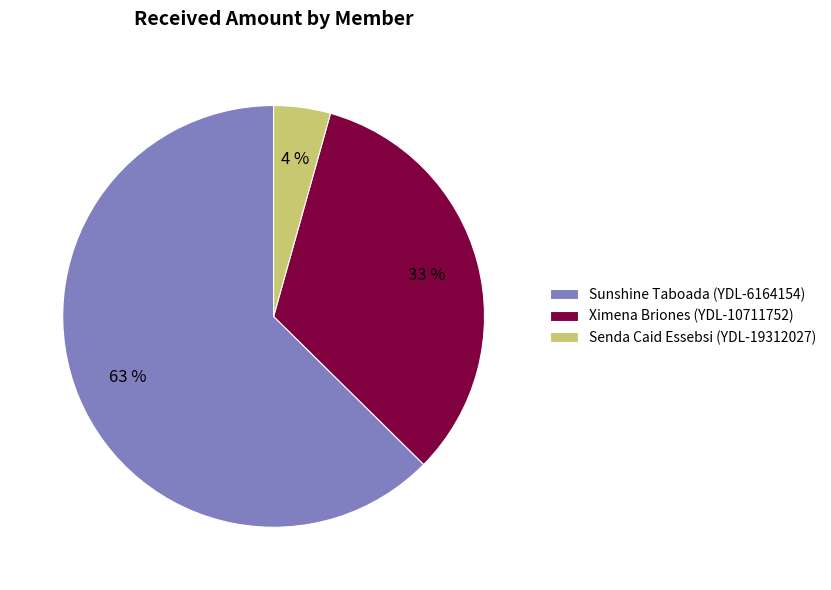

Is there a majority slice in this chart?

Yes